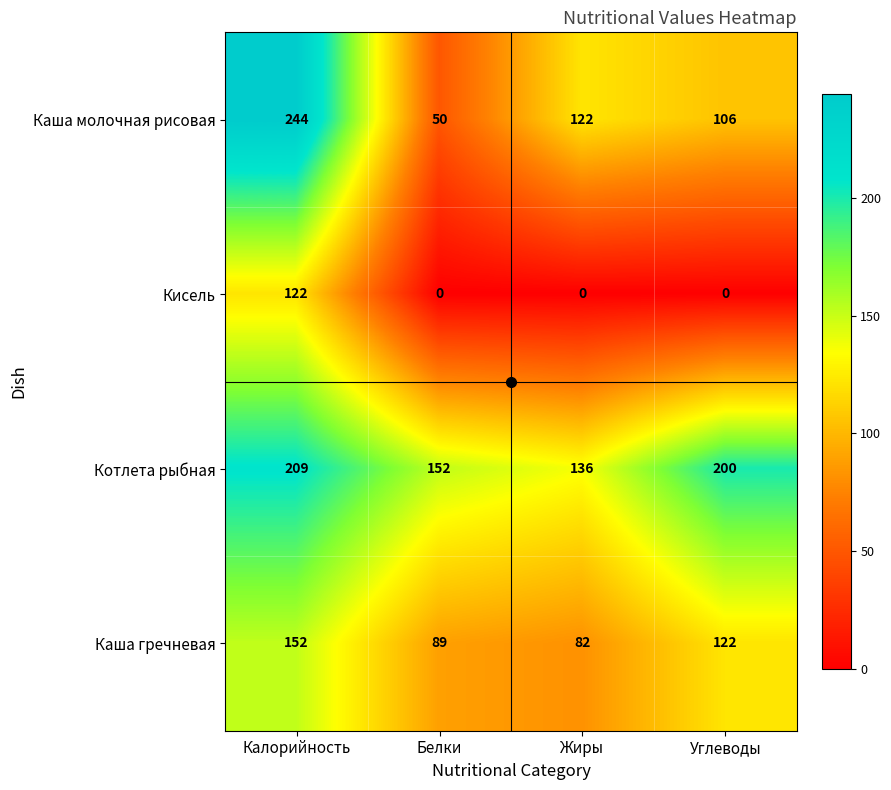

What is the difference between the maximum and minimum values in the Кисель series?

122